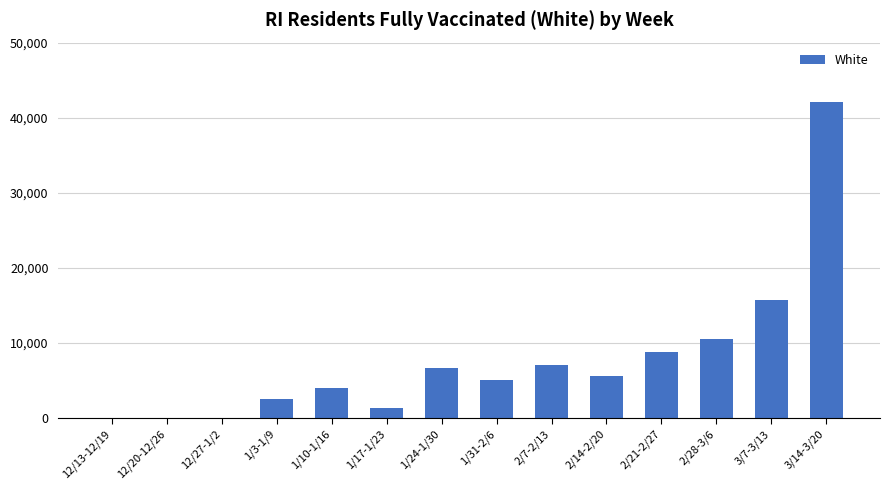

Which label corresponds to the largest value in the chart?

3/14-3/20